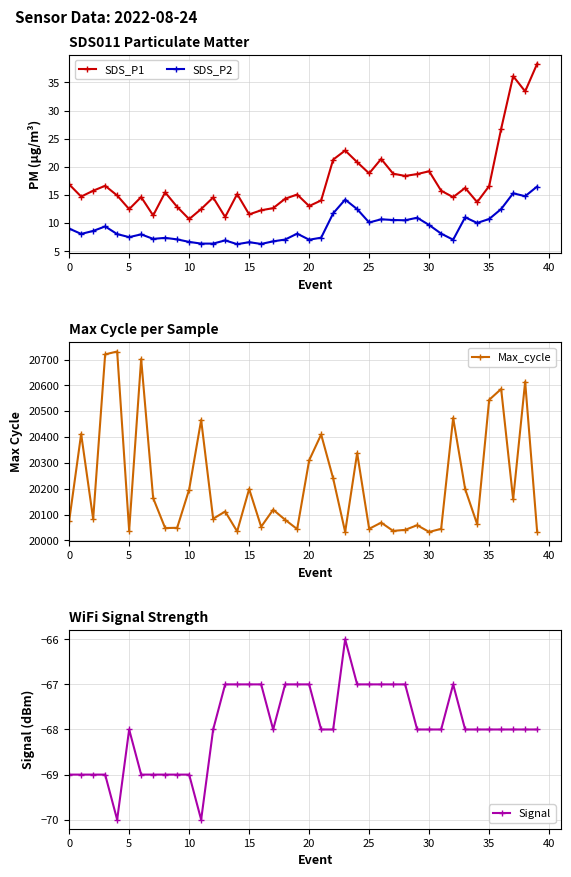

How many values in the Signal series exceed -68?

14